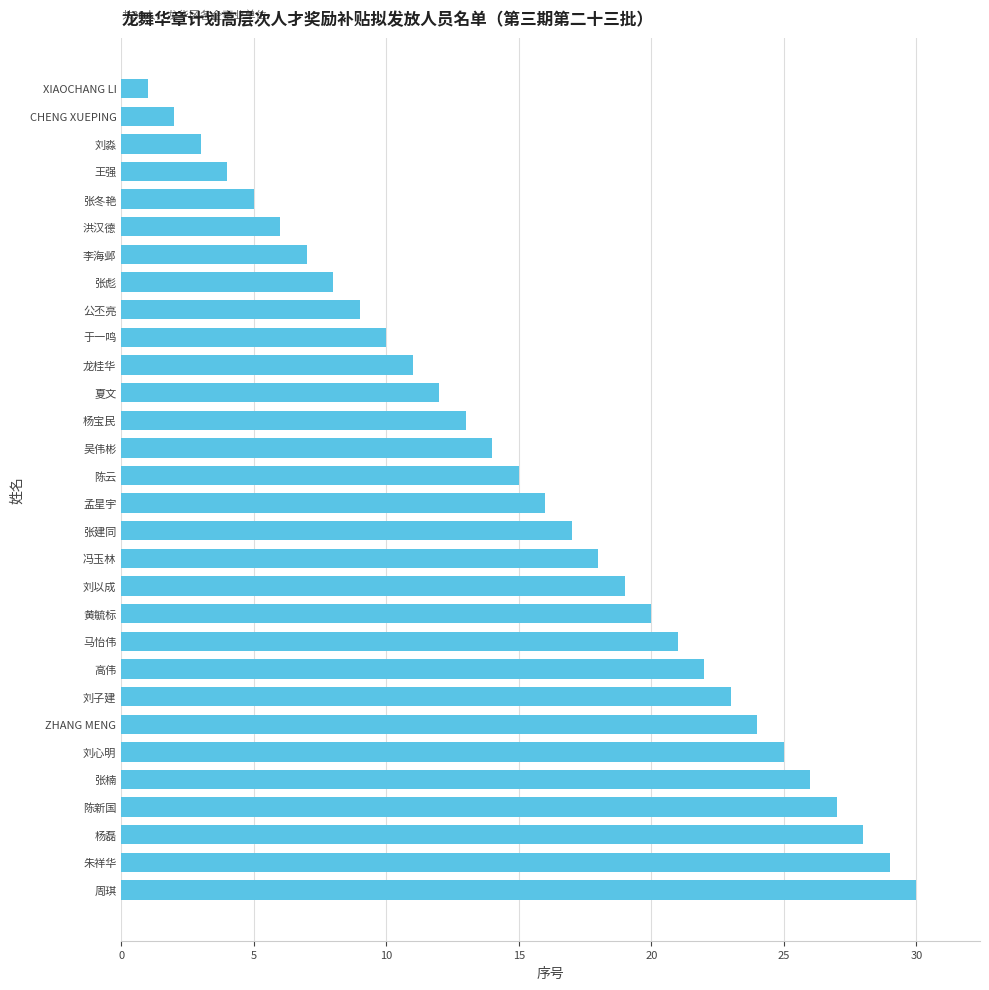

Count the number of data series in this chart.

1